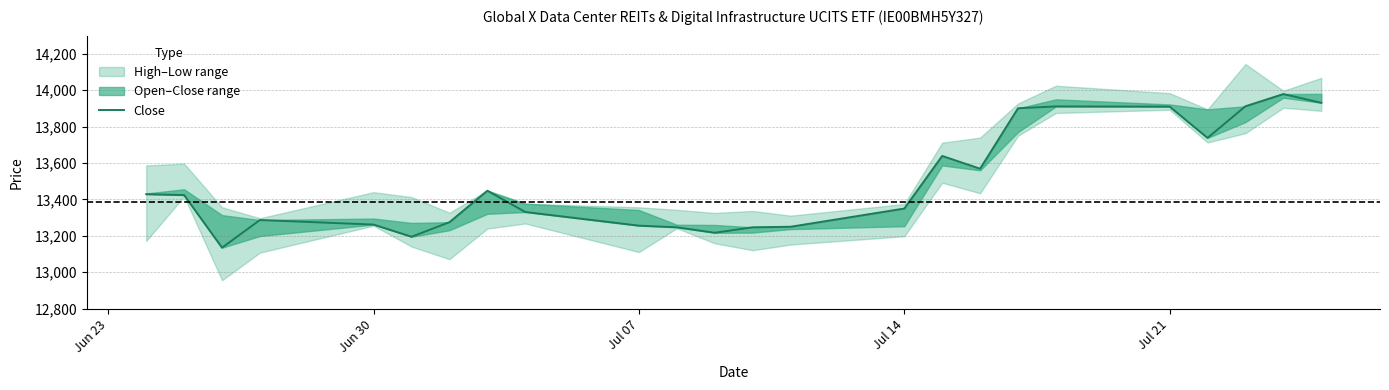

What is the ratio of the value at Jun 23 to the value at Jul 14?

1.0